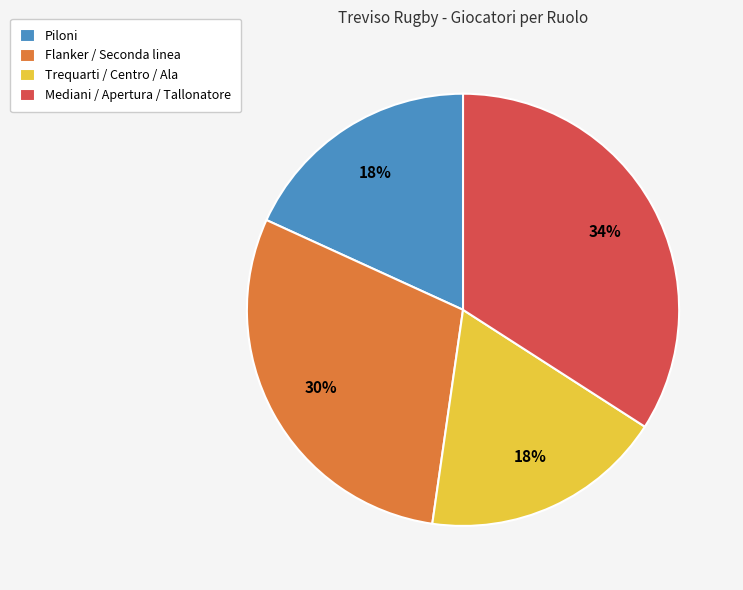

Do Flanker / Seconda linea and Piloni together represent more than half of the pie?

No